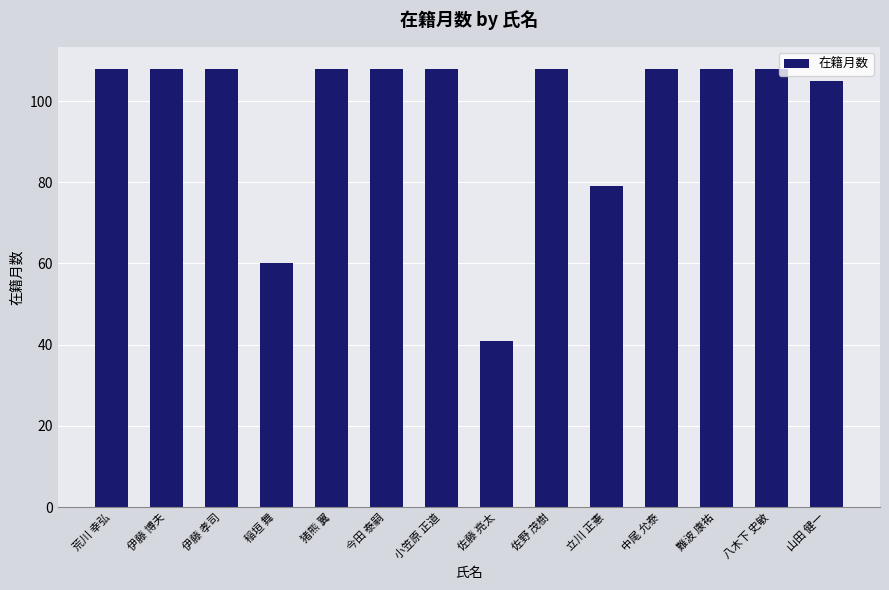

What is the value of the 12th bar from the left?

108